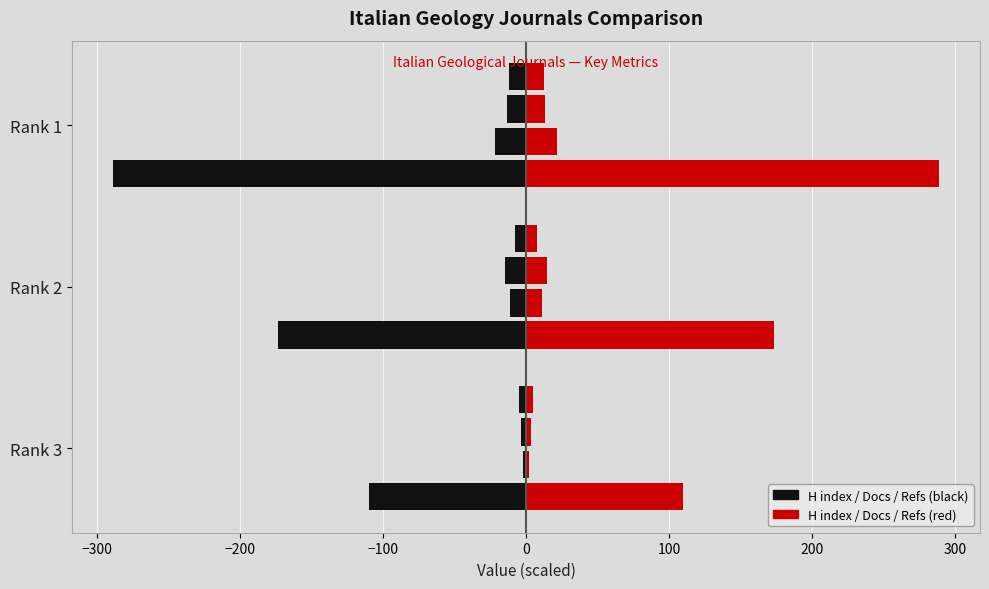

How many series are shown in this chart?

8